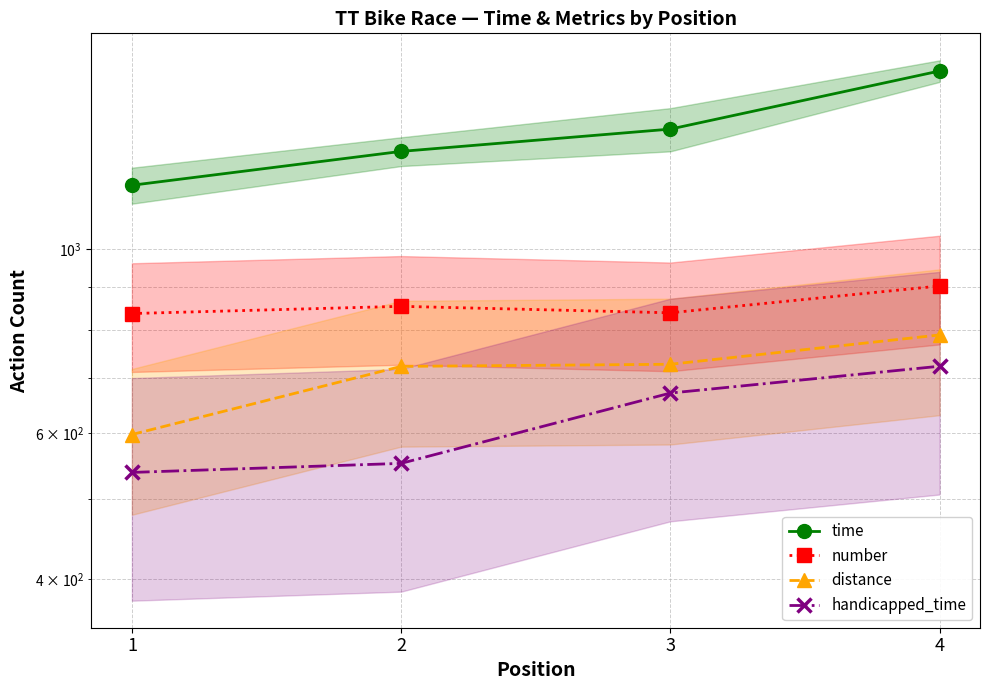

Is this an area chart (filled region under the line)?

No